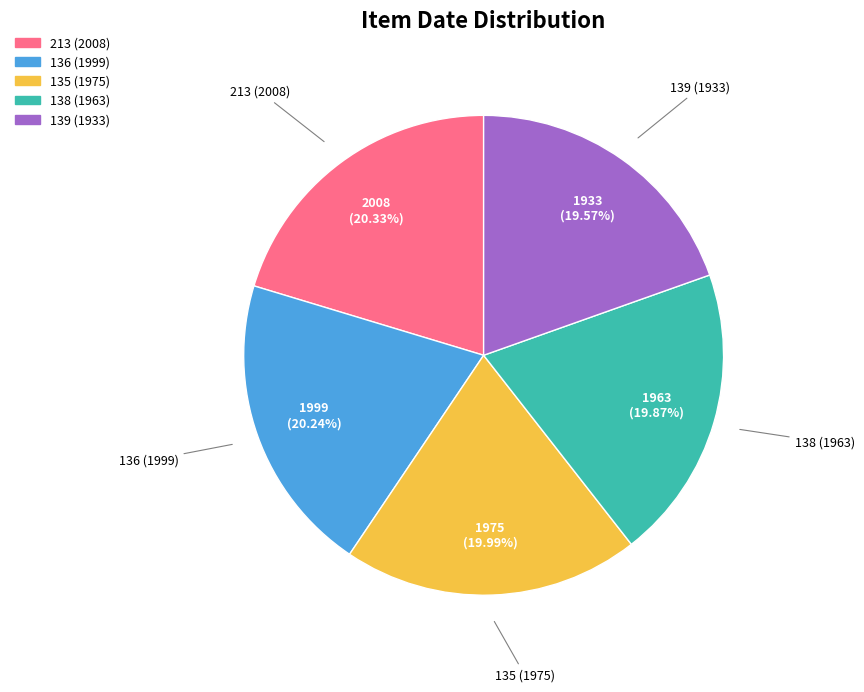

To the nearest percent, what is the difference between the largest and smallest slice percentages?

1%